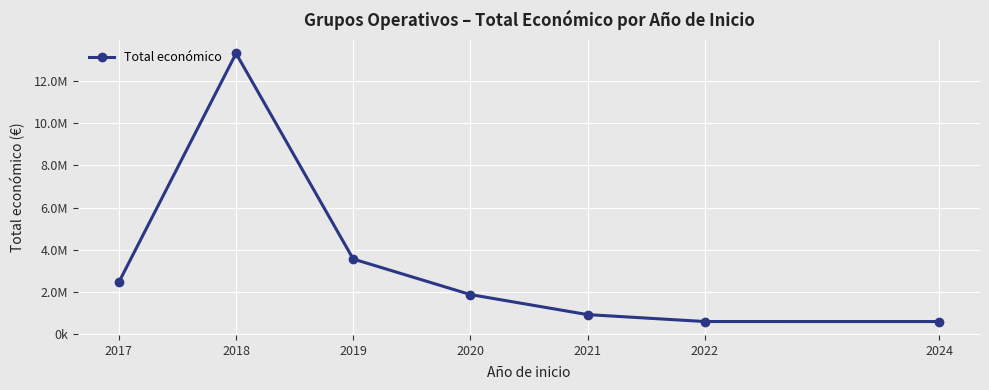

True or false: the data shows 927747 at 2021.

True